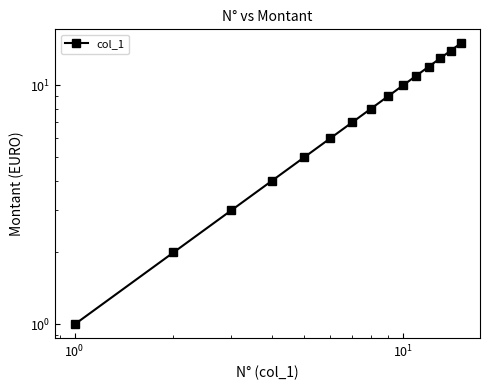

What is the difference between the second highest and second lowest values?

12